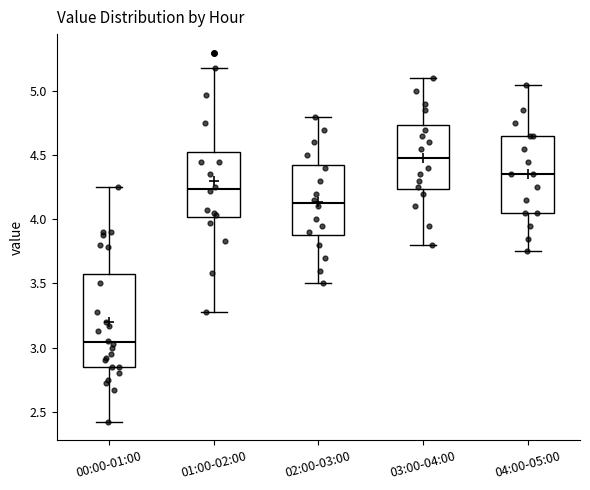

Where does the lower whisker of the box for 01:00-02:00 end on the y-axis? The values are not printed on the chart, so give them approximately, as read against the axis.

3.30